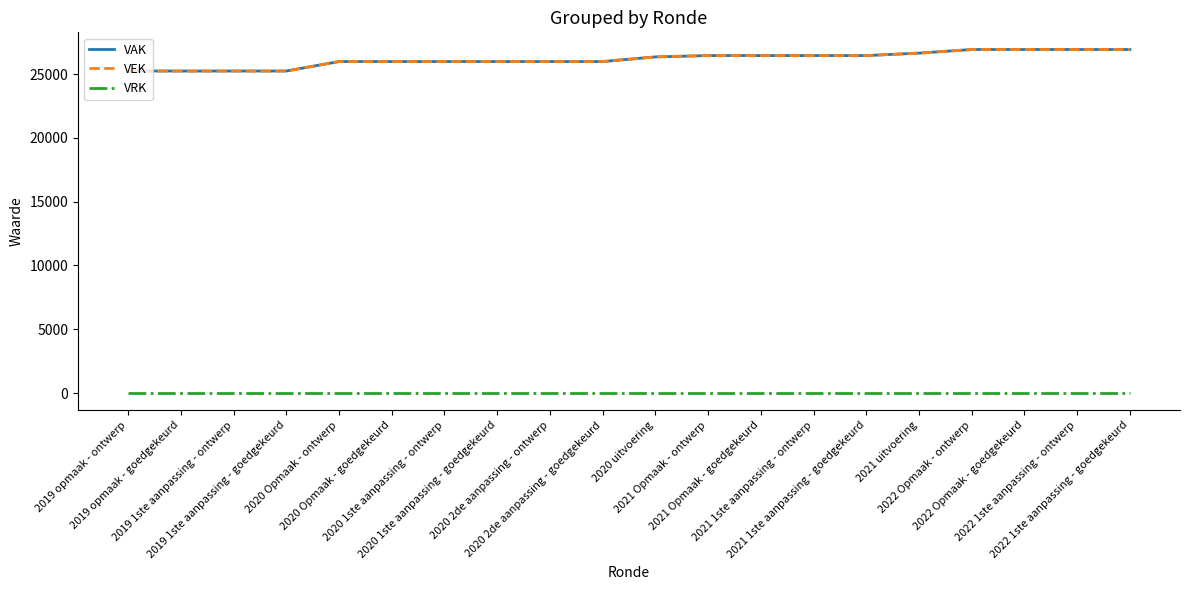

Does the chart display data point markers on the line(s)?

No